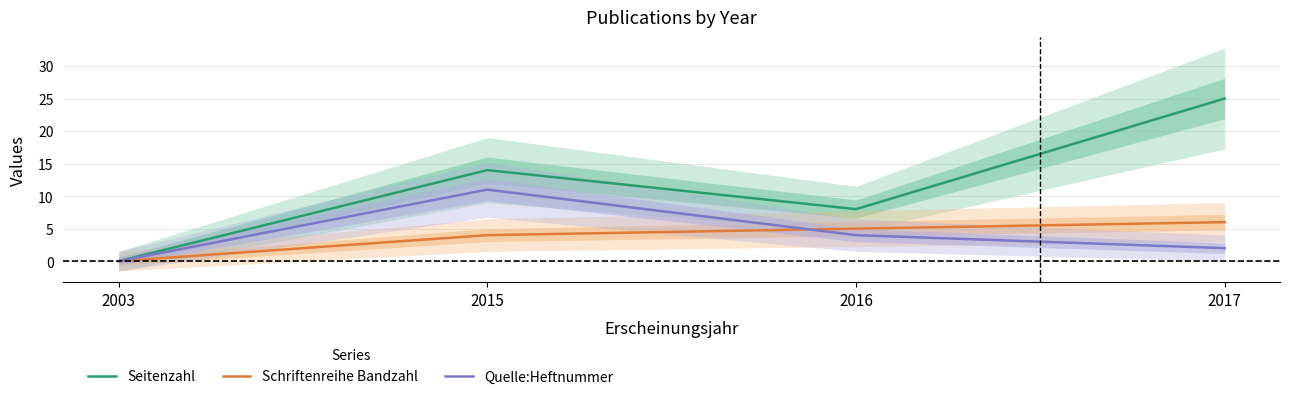

At 2017, list the series in order from largest to smallest.

Seitenzahl, Schriftenreihe Bandzahl, Quelle:Heftnummer